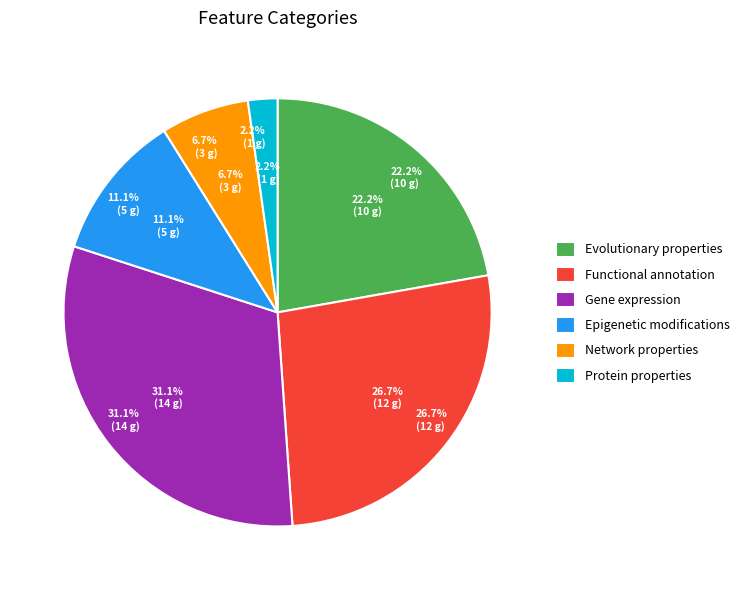

Between Evolutionary properties and Network properties, which is larger?

Evolutionary properties